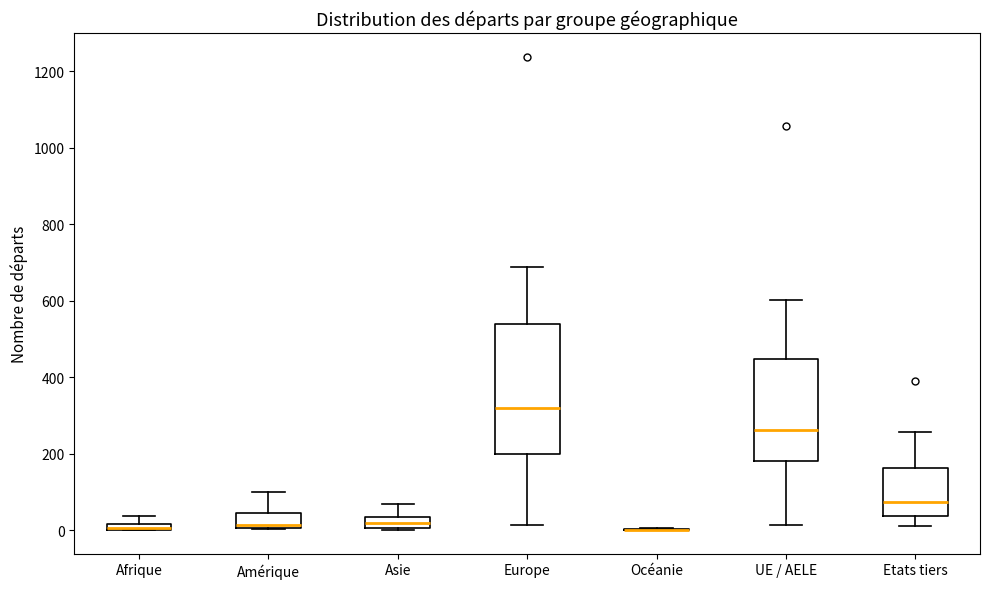

Where does the median line of the box for Asie sit on the y-axis? The values are not printed on the chart, so give them approximately, as read against the axis.

20